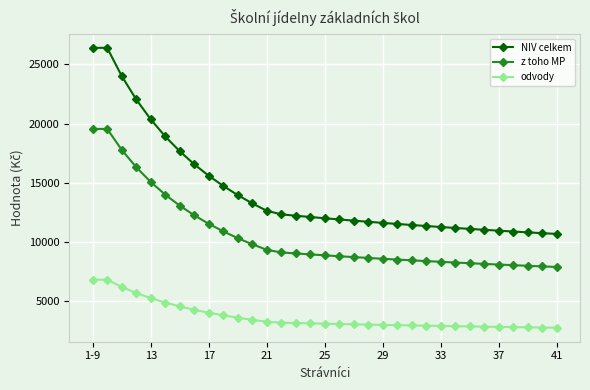

Is this an area chart (filled region under the line)?

No